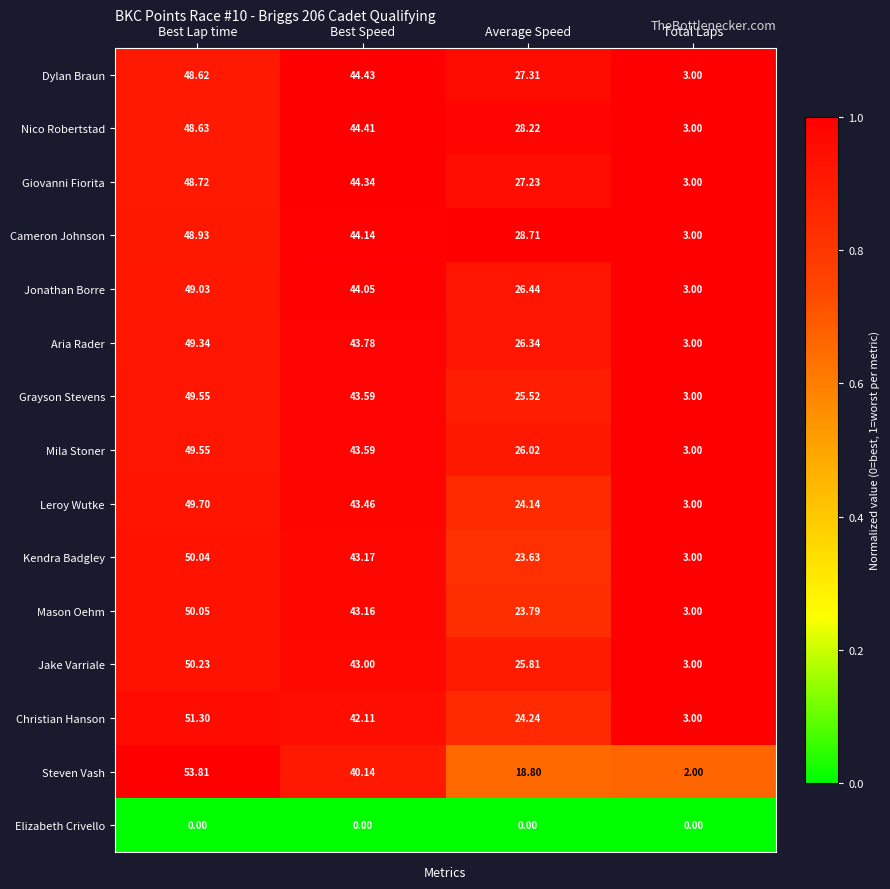

List the labels in order of Christian Hanson value, smallest first.

Total Laps, Average Speed, Best Speed, Best Lap time